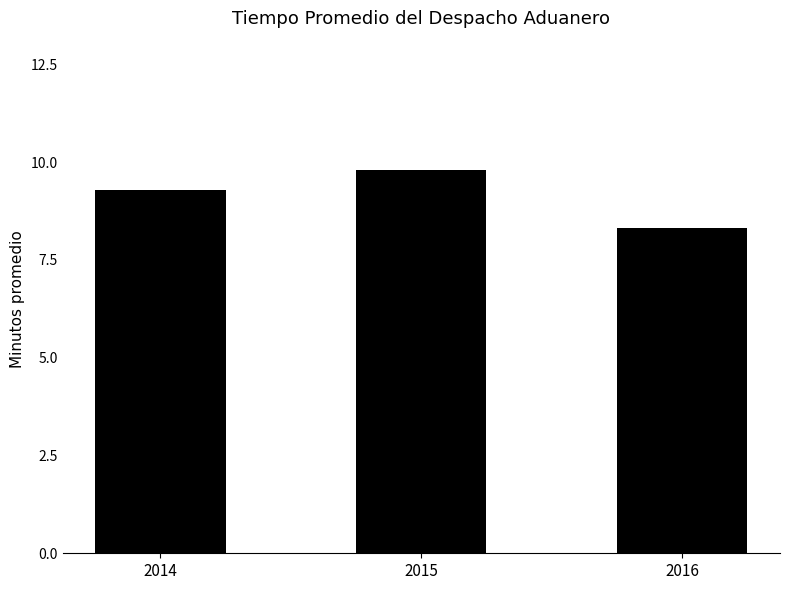

Read the value at 2014.

9.3